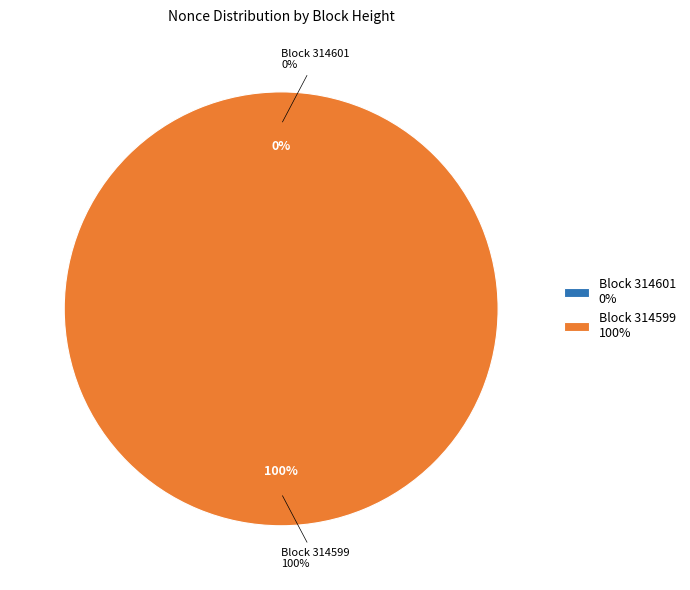

Combined, what portion of the pie is 314601 and 314599?

100.0%